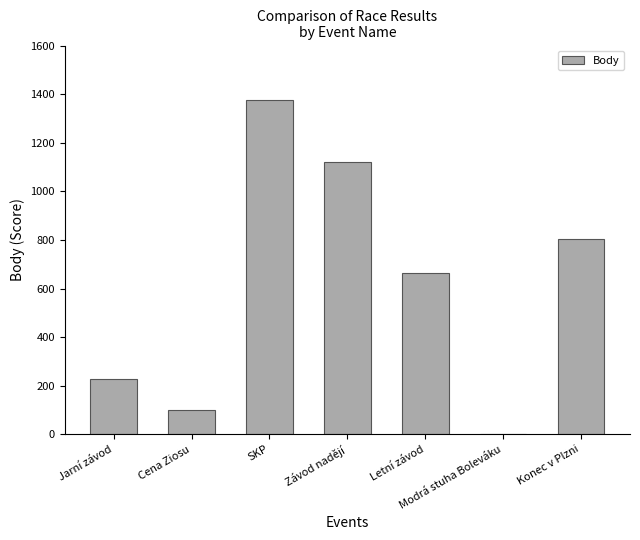

What is the sum of the values at Cena Ziosu and SKP?

1477